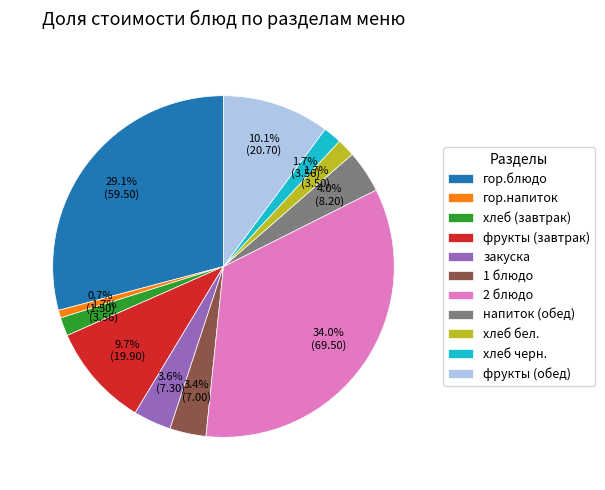

How many slices are in this pie chart?

11